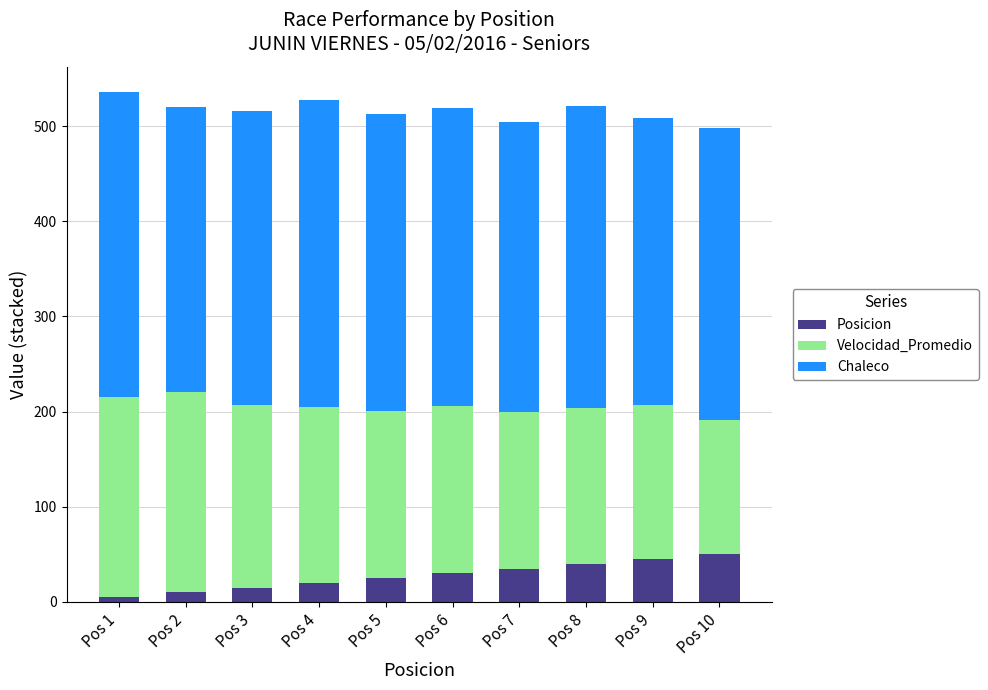

What is the difference between the Posicion values at Pos 1 and Pos 6?

25.0